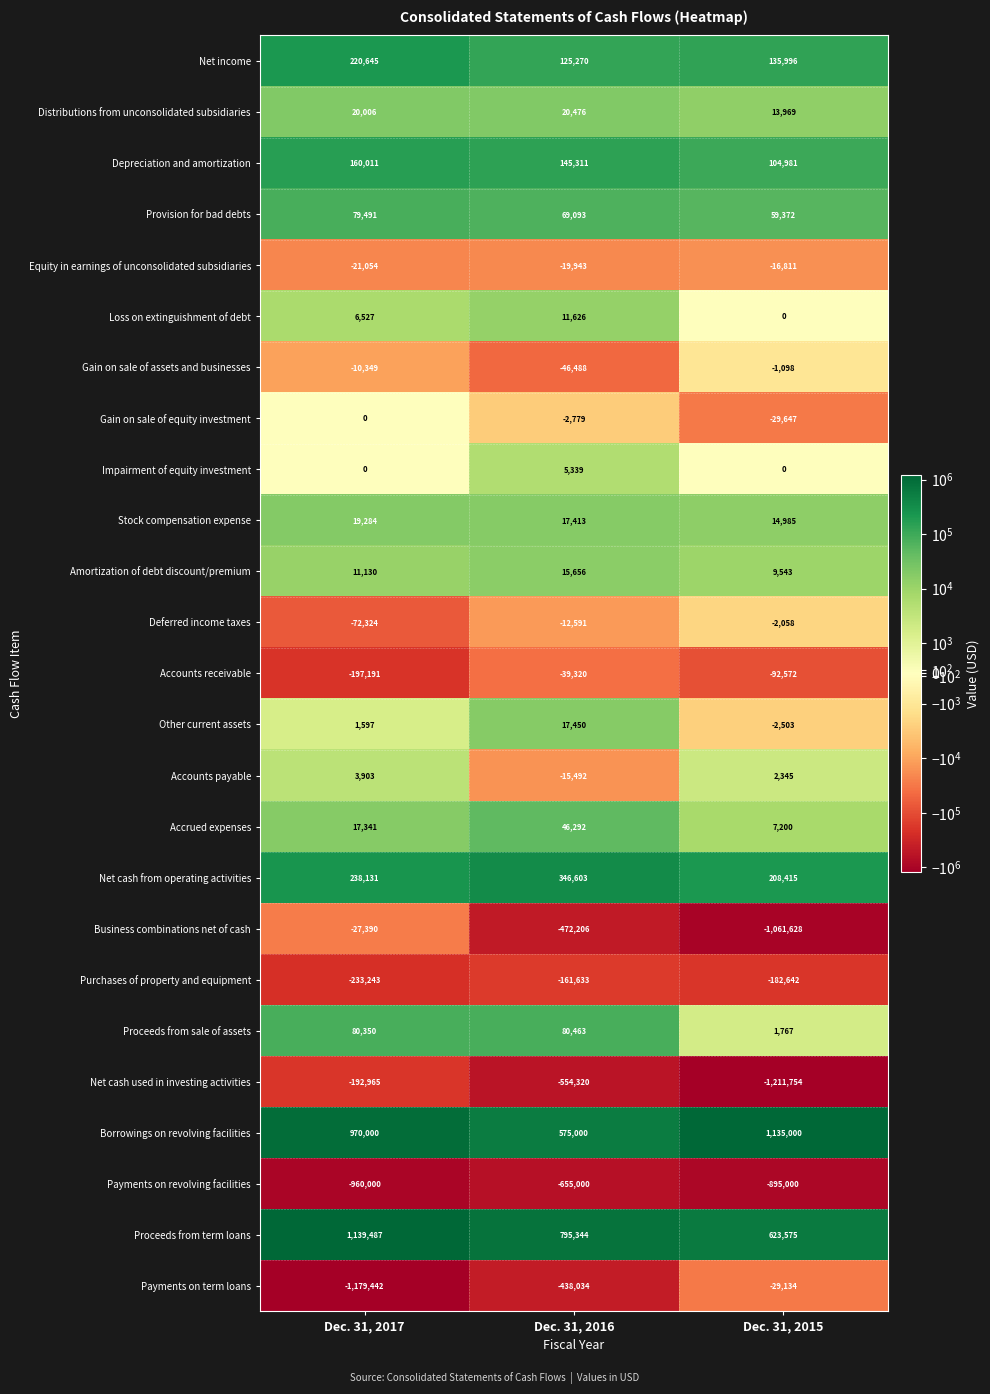

How many categories are shown in the chart?

3